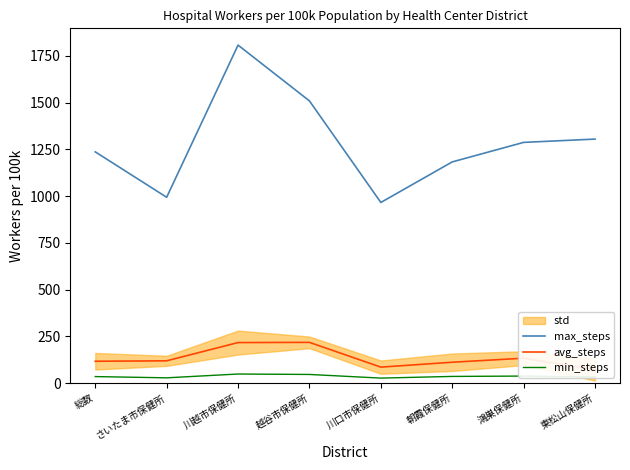

Rank the series at 総数 from highest to lowest value.

max_steps, avg_steps, min_steps